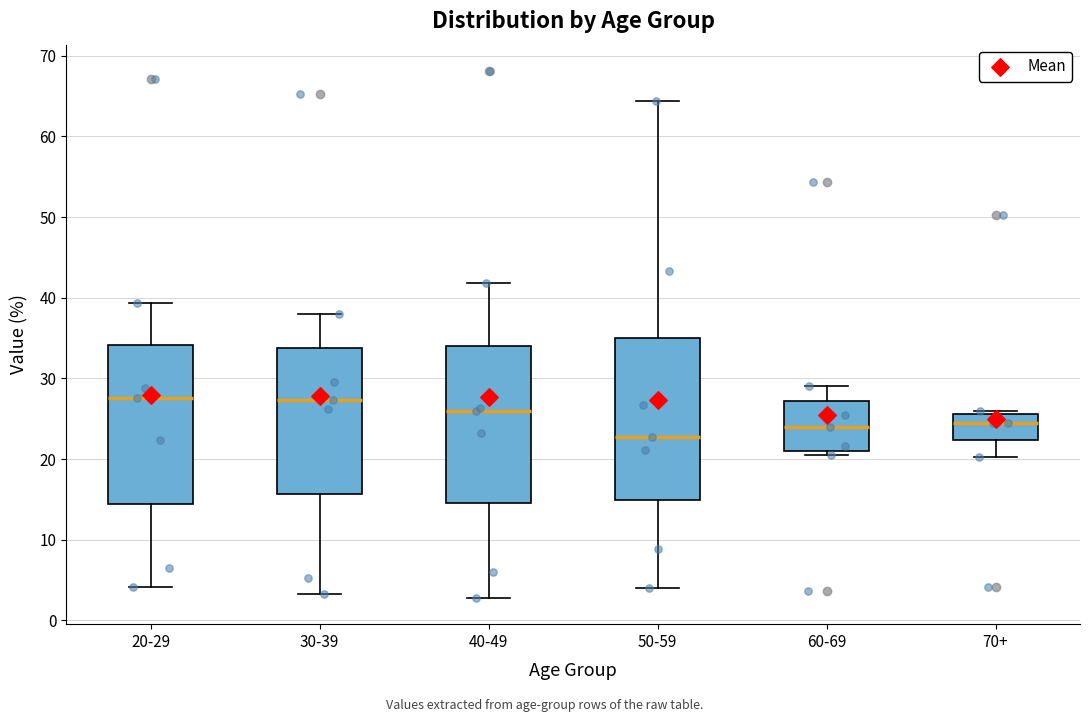

Where does the upper whisker of the box for 40-49 end on the y-axis? The values are not printed on the chart, so give them approximately, as read against the axis.

42